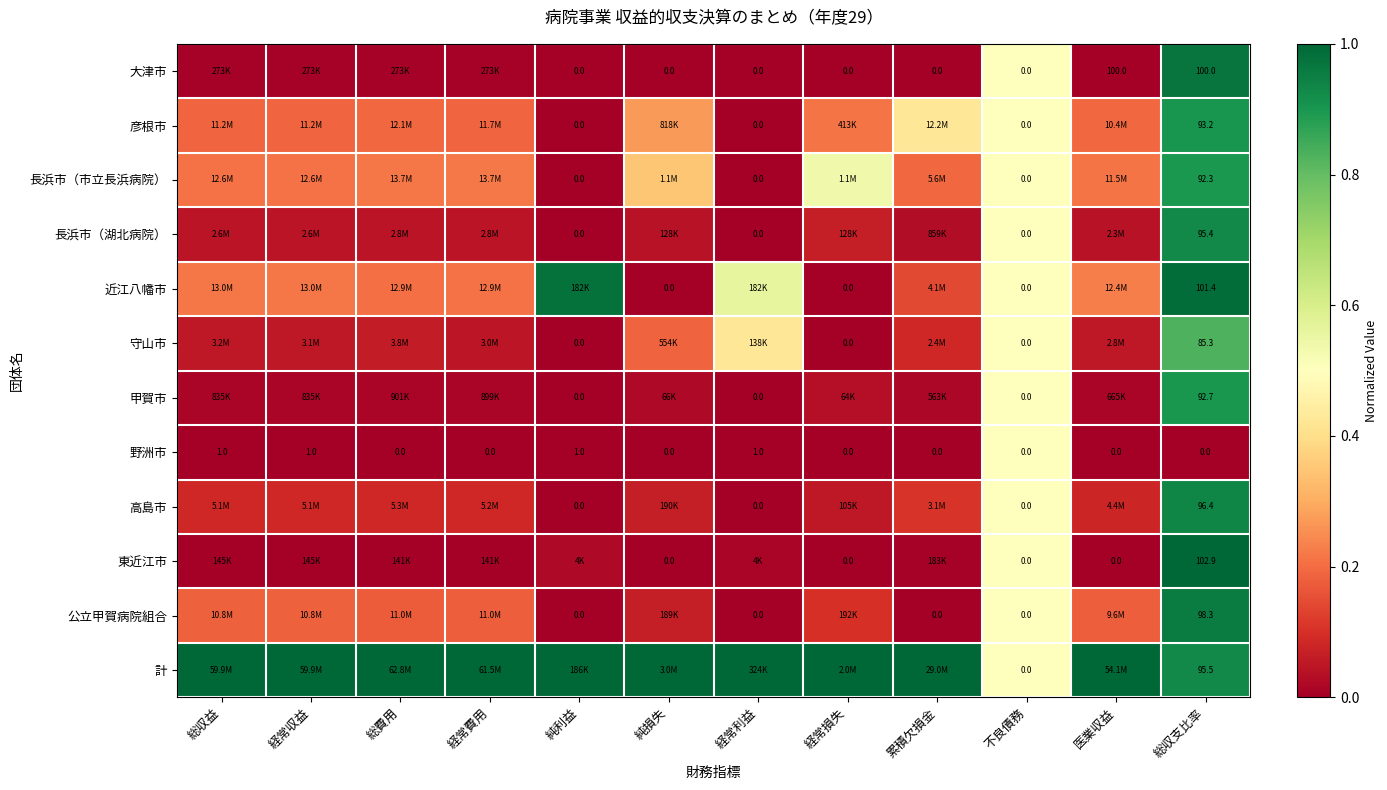

True or false: 近江八幡市 has a value of 0.9 at 経常利益.

False